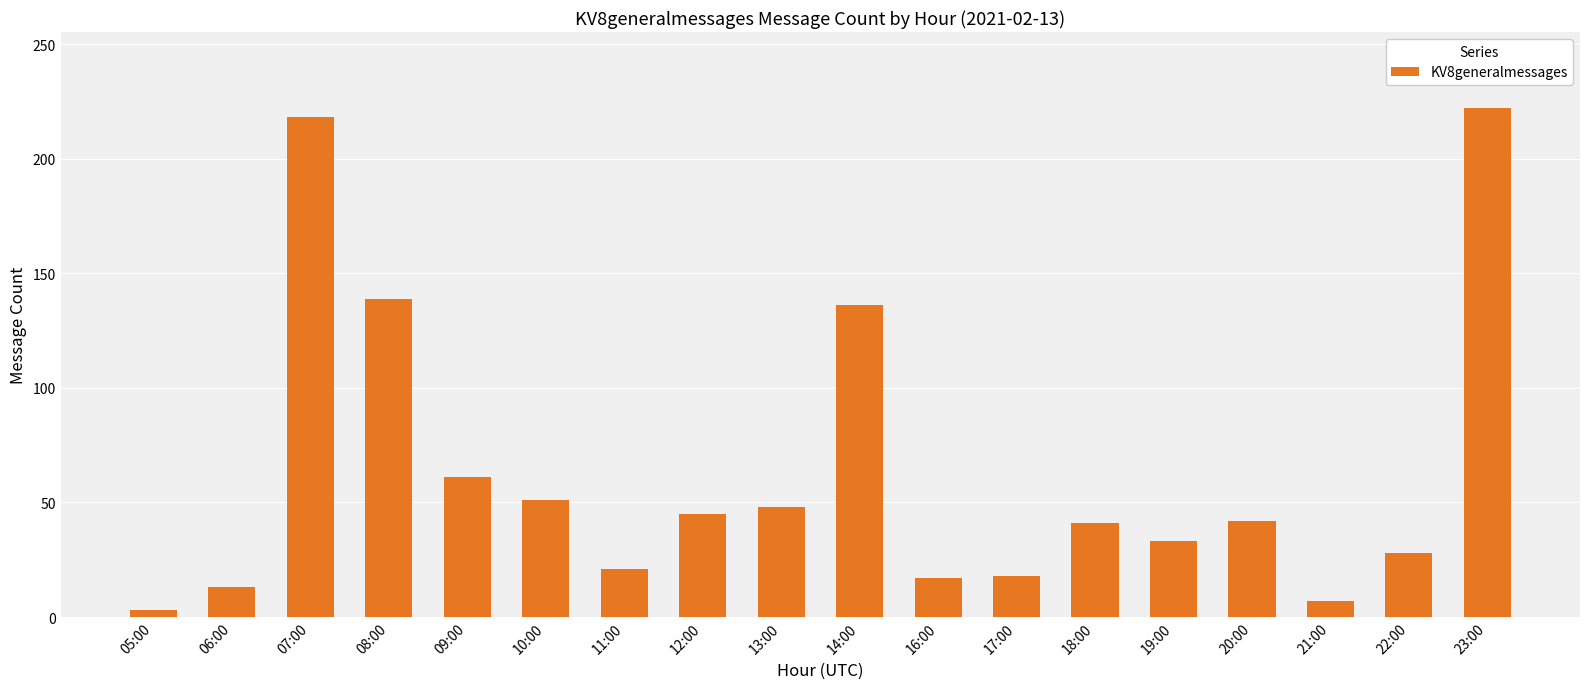

The value at 09:00 is 93. True or false?

False